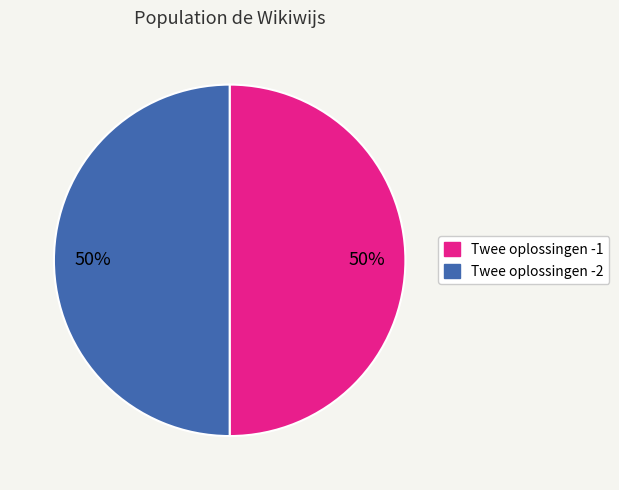

Combined, do Twee oplossingen -1 and Twee oplossingen -2 account for over 50%?

Yes